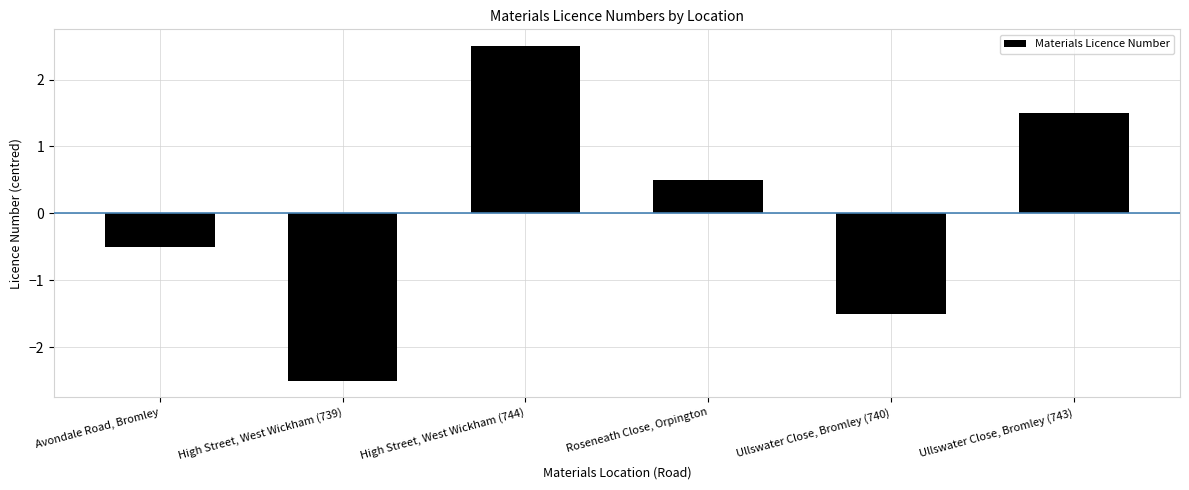

How many series are shown in this chart?

1